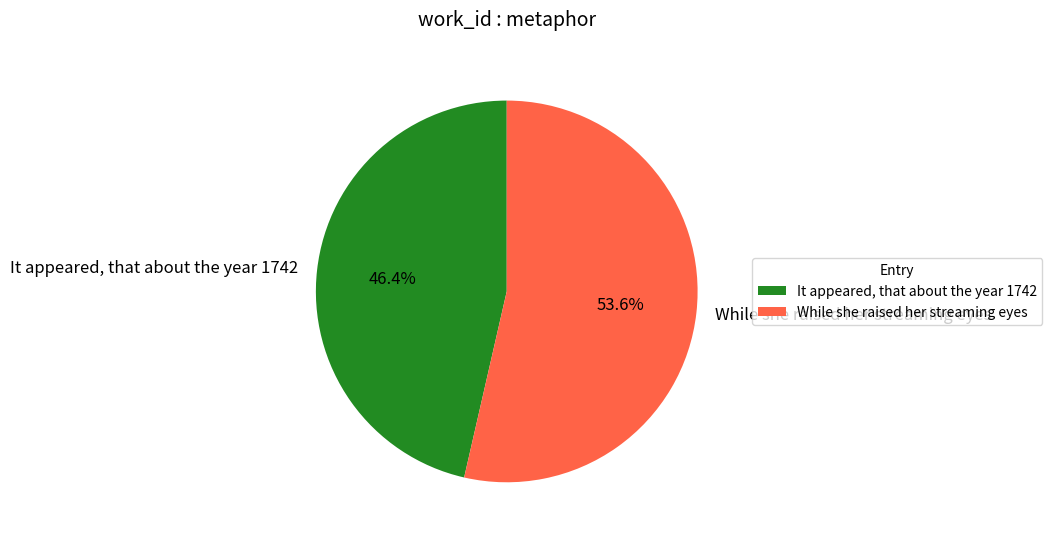

Which category has the biggest portion of the pie?

While she raised her streaming eyes